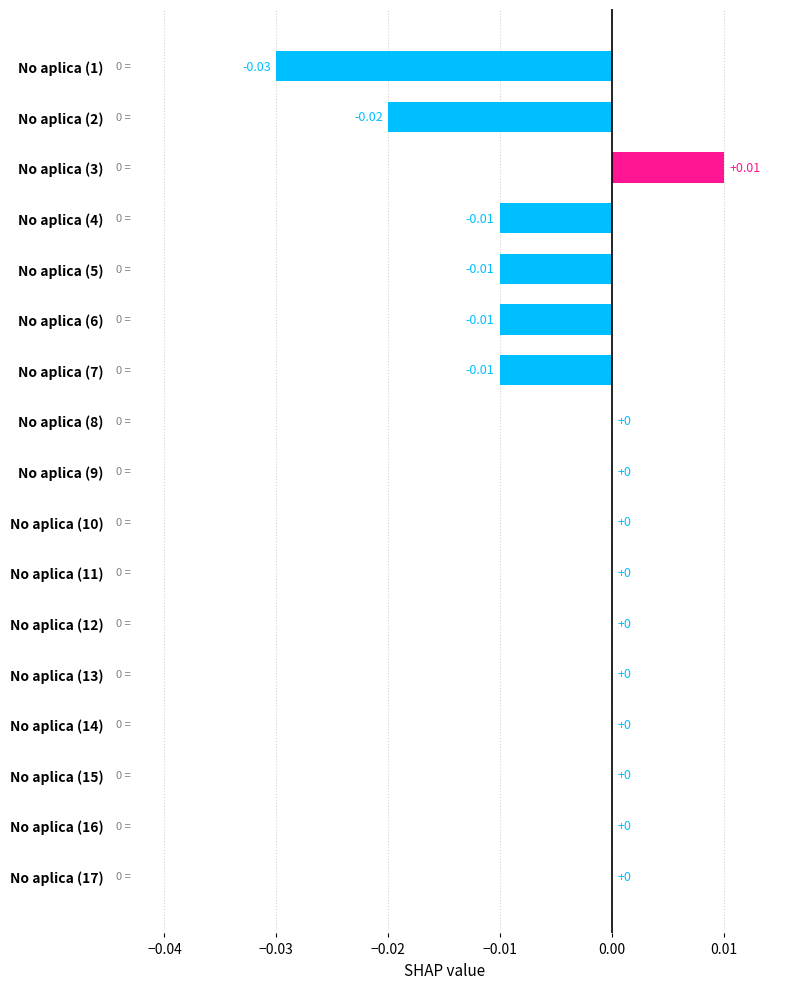

Between No aplica (10) and No aplica (4), which is larger?

No aplica (10)